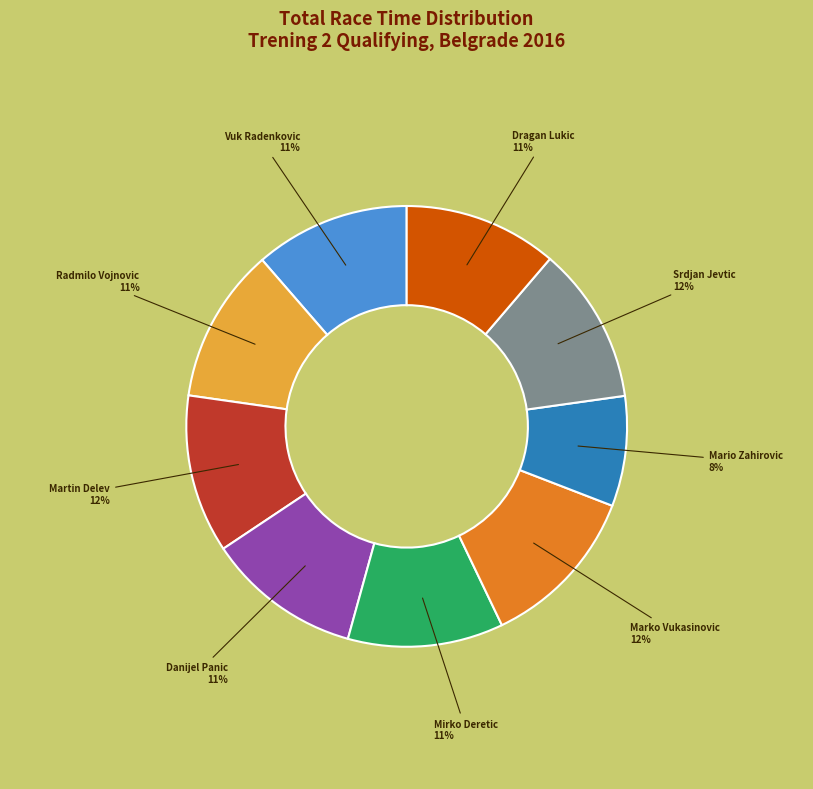

Is there any slice that represents more than half of the pie?

No